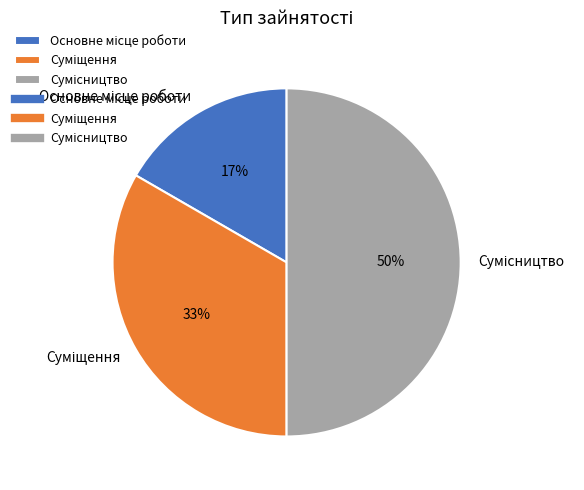

To the nearest percent, what is the difference between the largest and smallest slice percentages?

33%